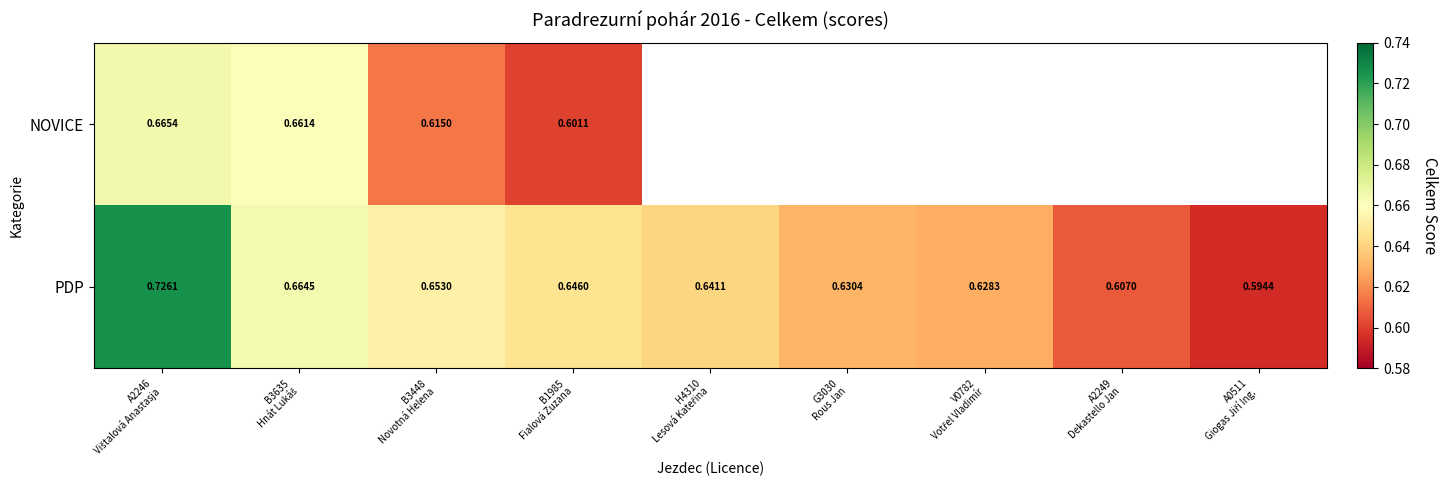

Between B3635 Hnát Lukáš and B1985 Fialová Zuzana, which series saw the biggest shift?

NOVICE